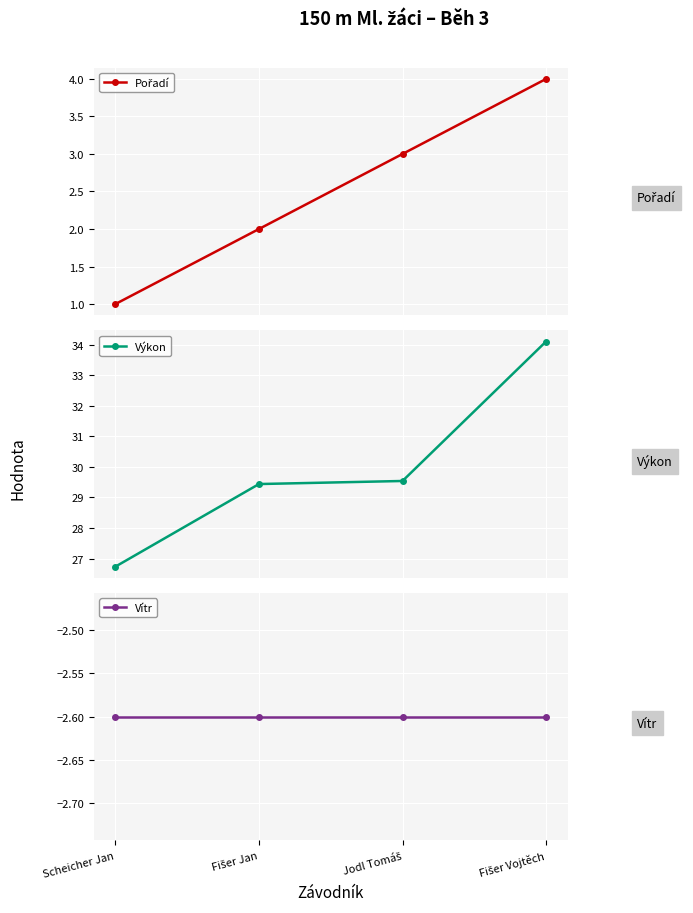

True or false: Výkon and Vítr cross at least once.

False